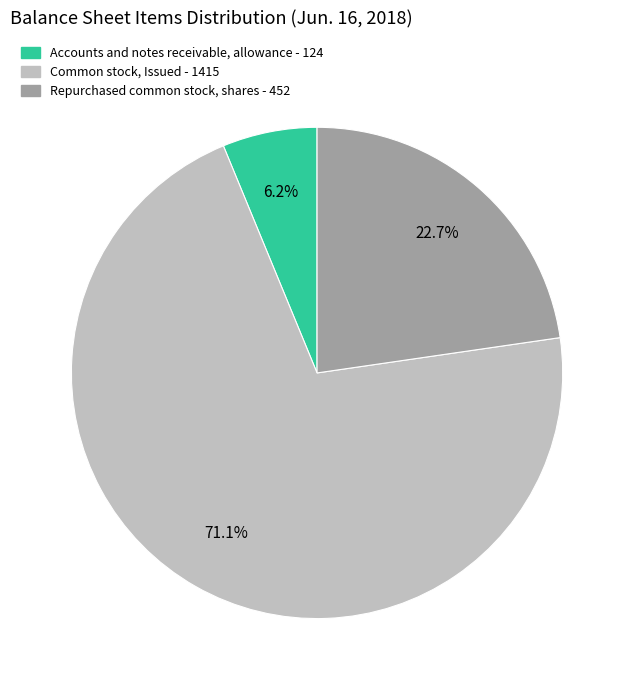

To the nearest percent, what is the difference between the Repurchased common stock, shares and Common stock, Issued slice percentages?

48%